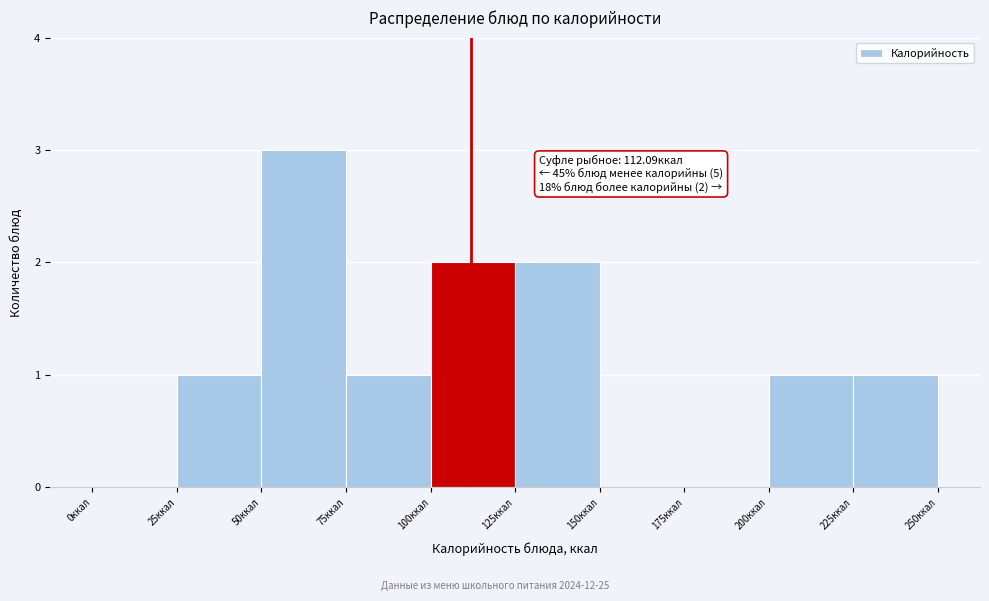

Over which range of the x-axis is the bar tallest?

50 to 75